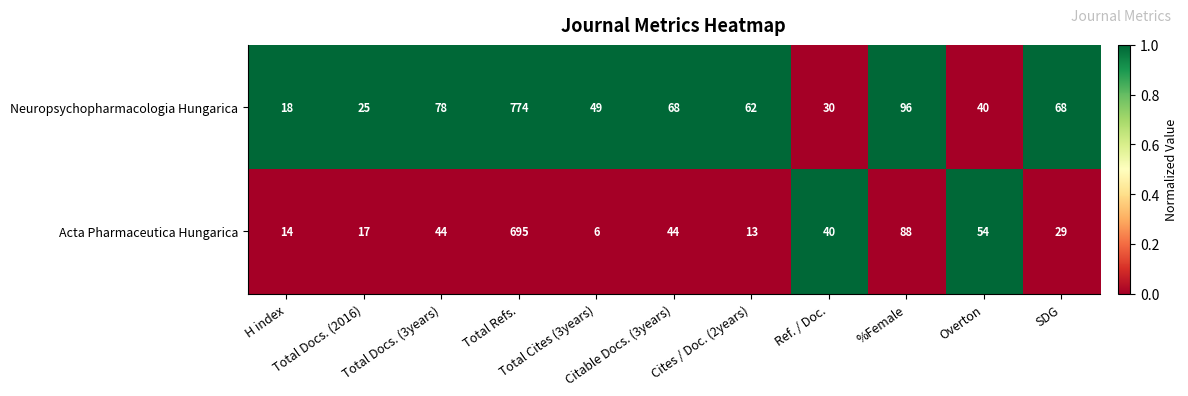

How many categories are shown in the chart?

11